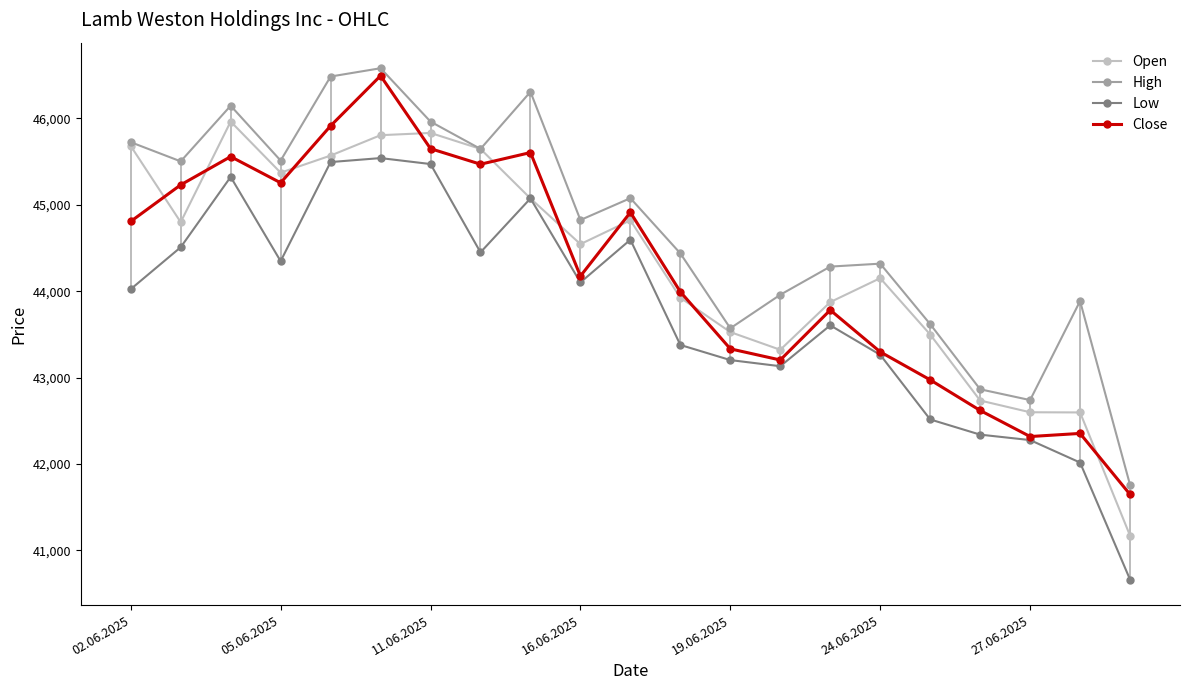

What is the difference between the Close values at 05.06.2025 and 24.06.2025?

1957